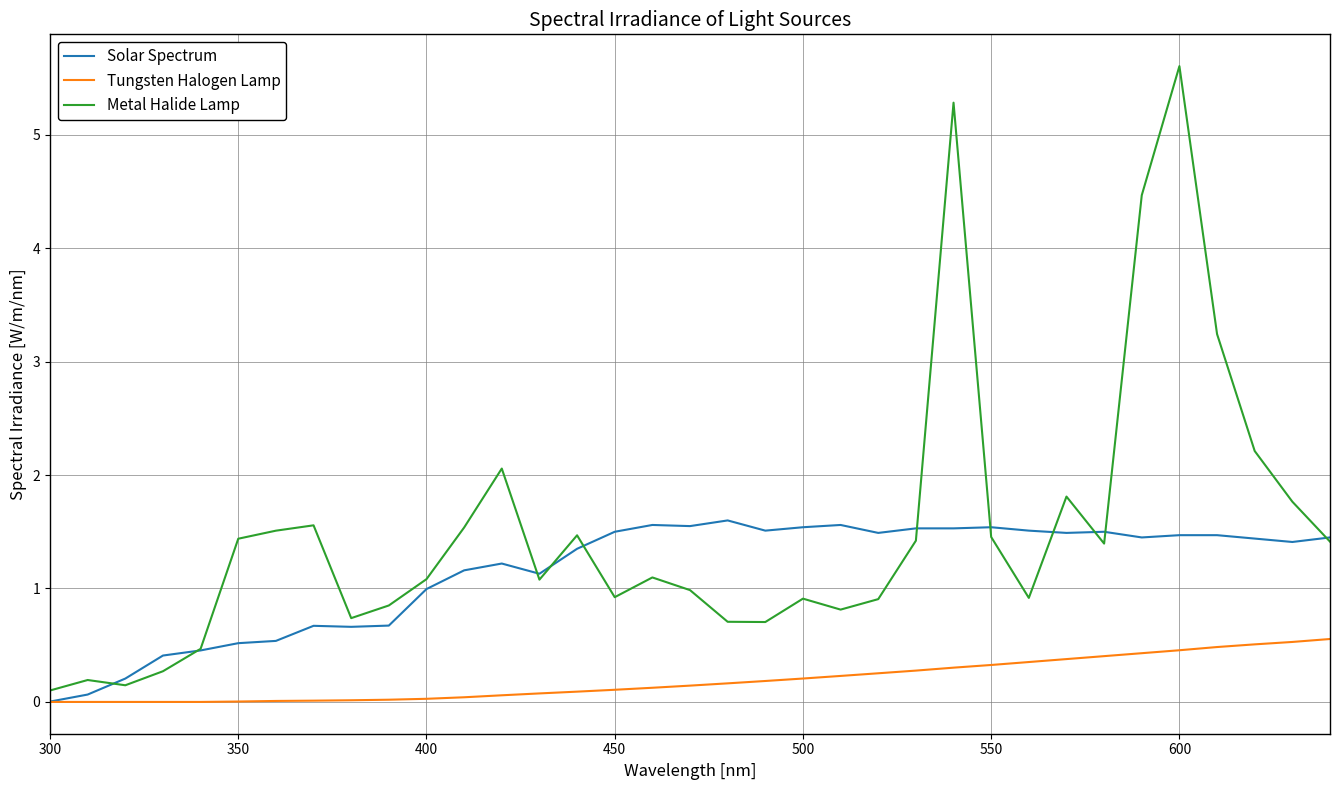

What is the maximum value for Metal Halide Lamp?

5.6